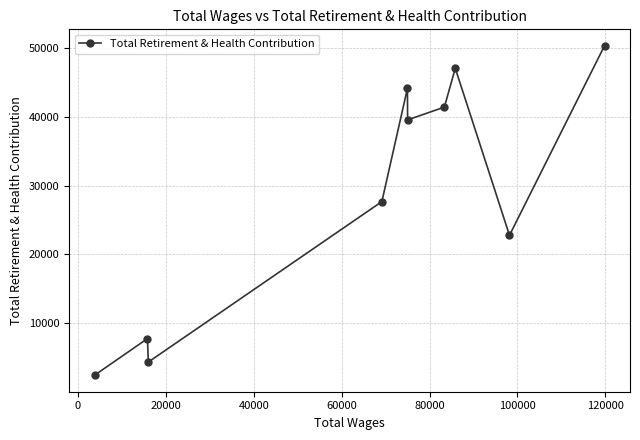

How many interior local peaks (higher than both neighbors) does the data have?

3